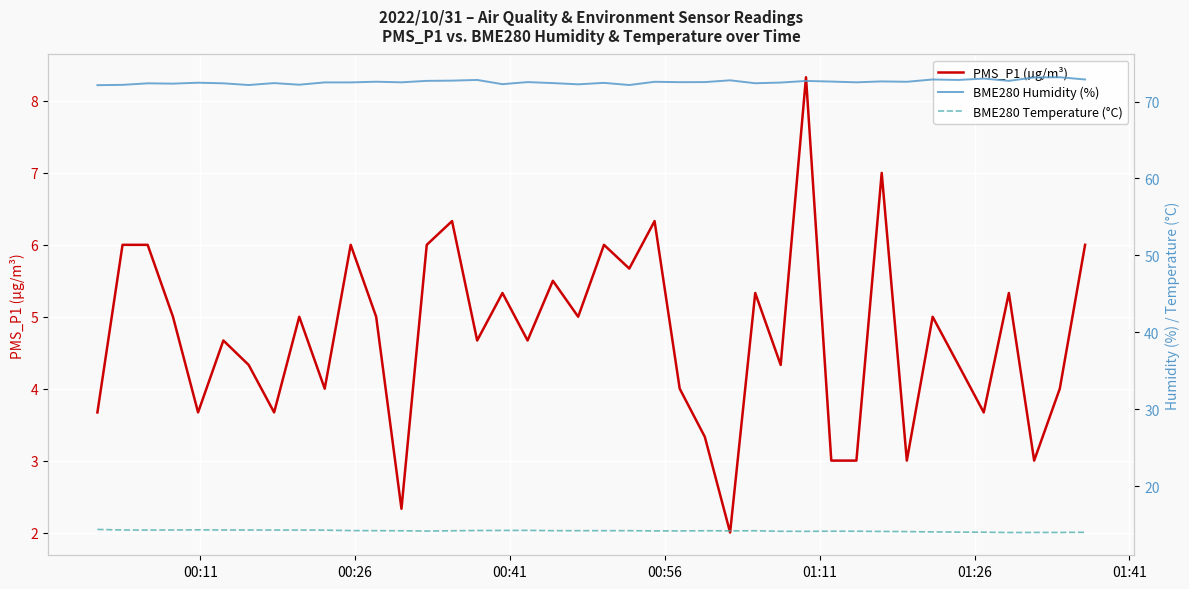

Which series has the largest range (max minus min)?

PMS_P1 (µg/m³)